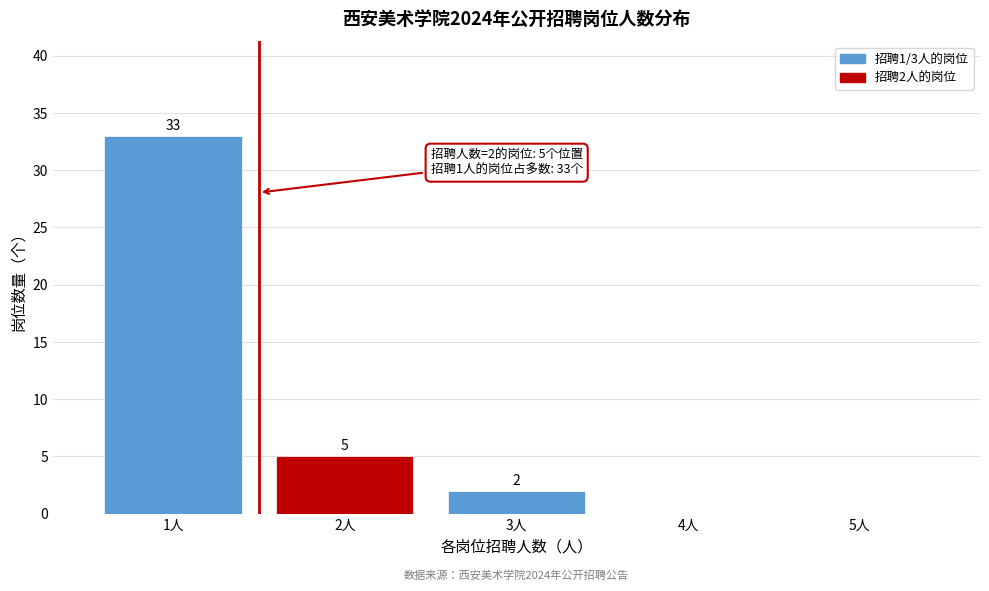

Over which range of the x-axis is the bar tallest?

0.5 to 1.5